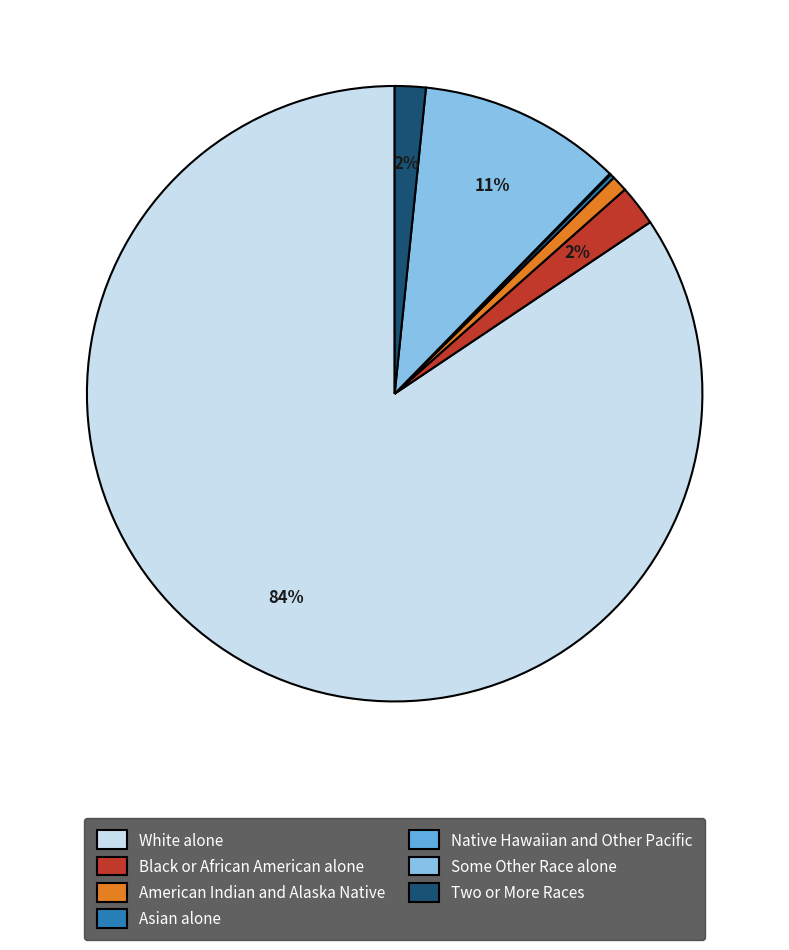

To the nearest percent, what is the difference between the largest and smallest slice percentages?

84%